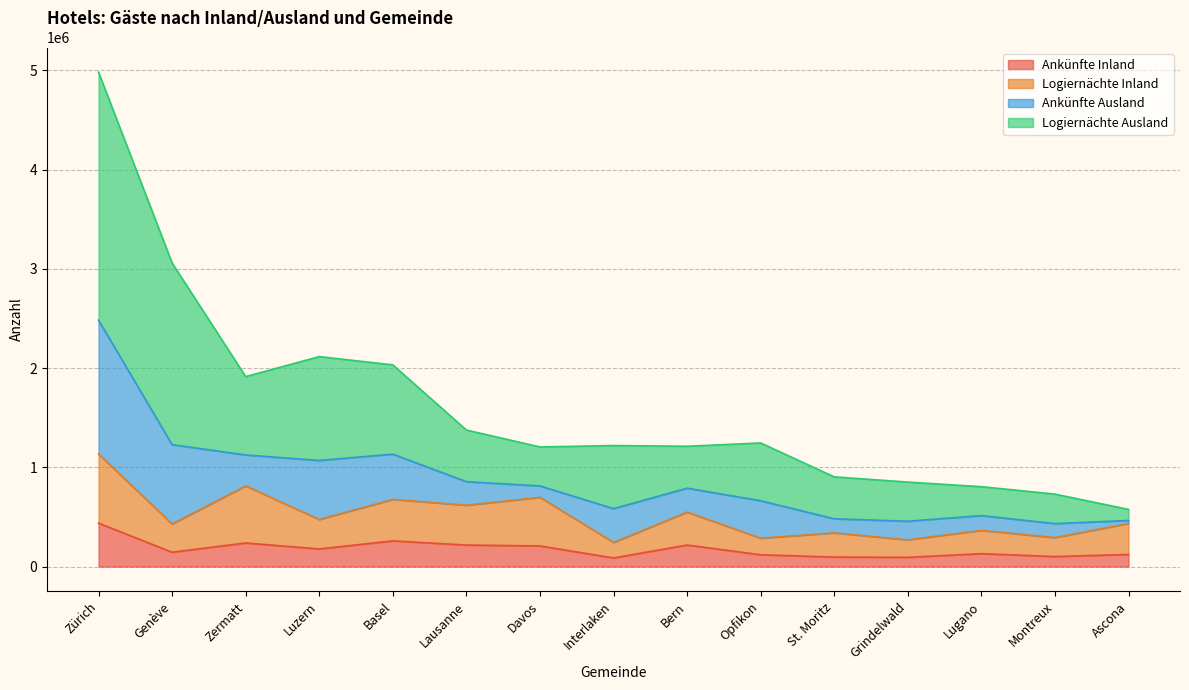

What is the smallest value displayed?

87263